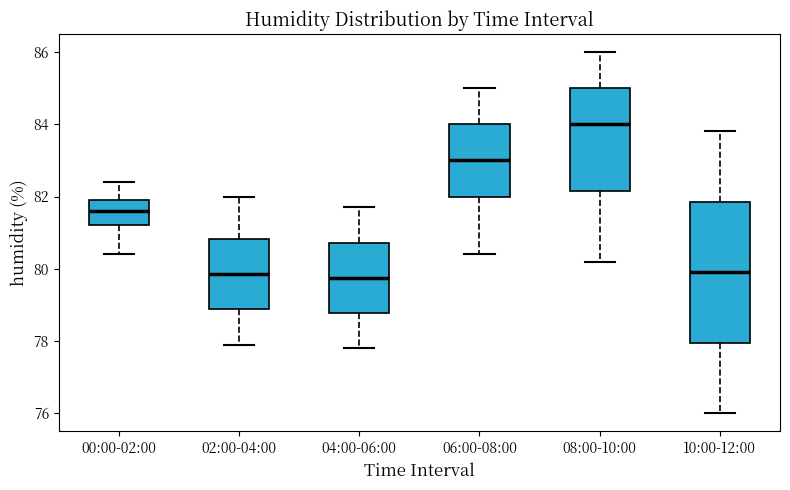

Where is the lower edge of the box for 08:00-10:00 on the y-axis? The values are not printed on the chart, so give them approximately, as read against the axis.

82.2